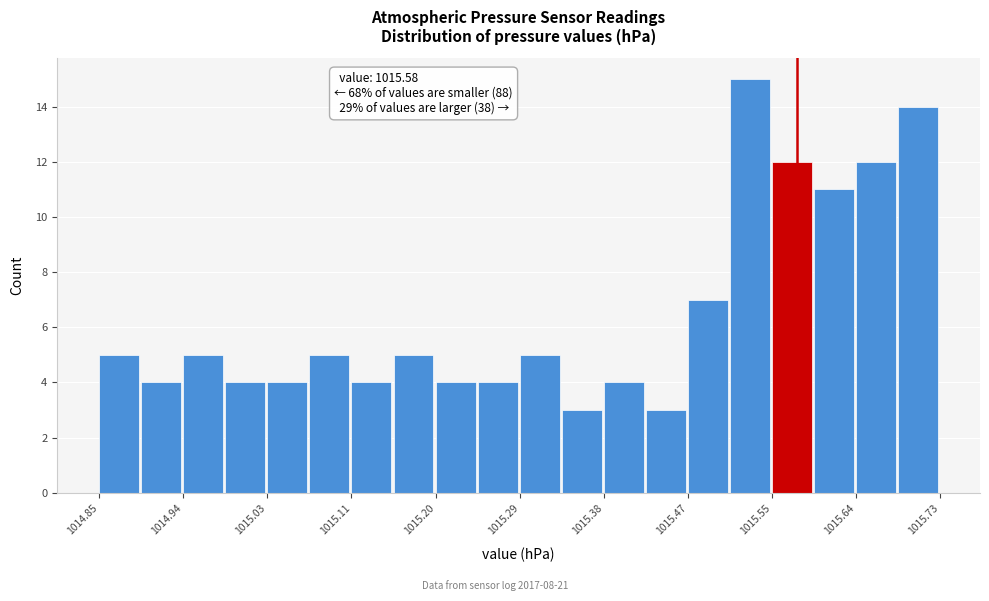

Which range on the x-axis has the tallest bar?

1015.510 to 1015.554